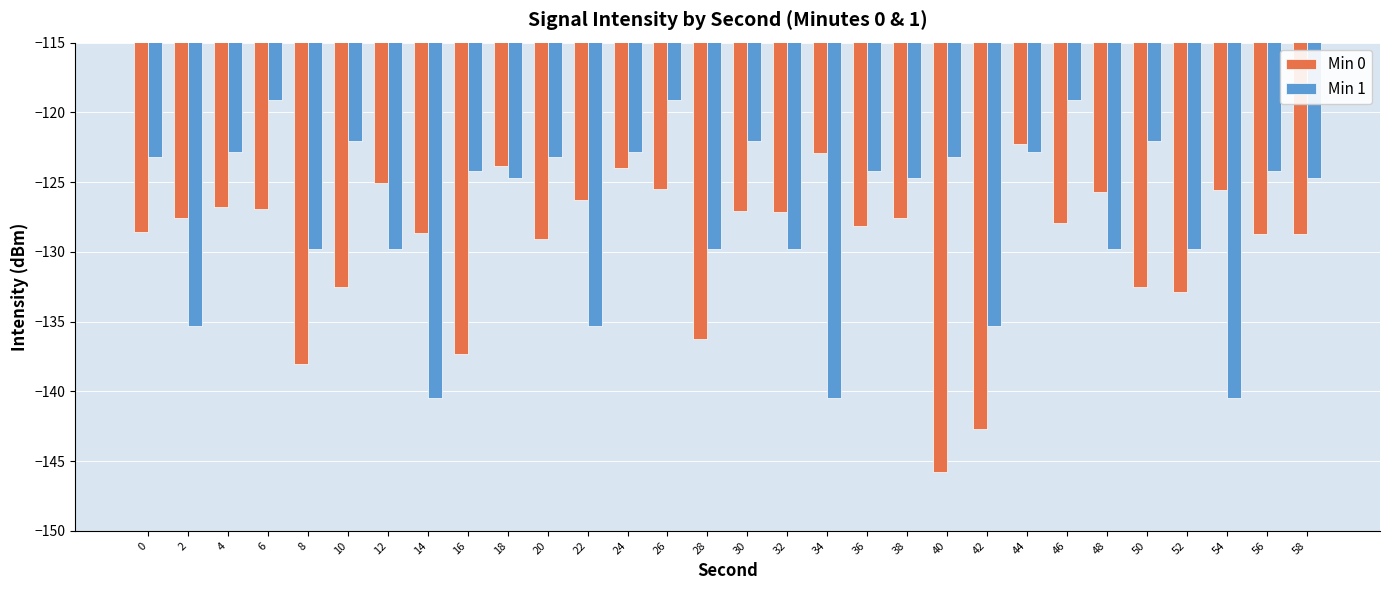

Count the number of data series in this chart.

2